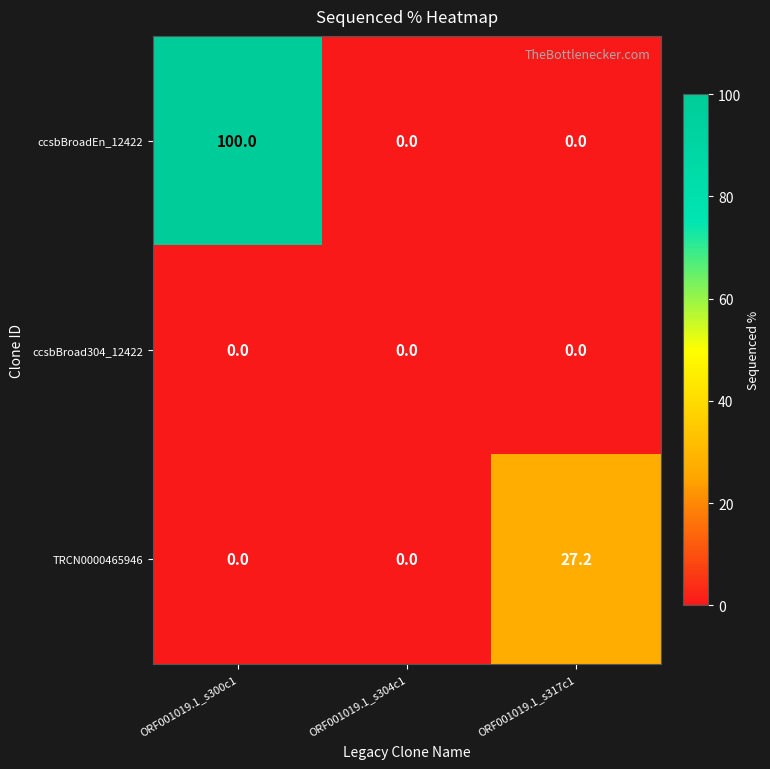

At which category is the sum across all series the highest?

ORF001019.1_s300c1